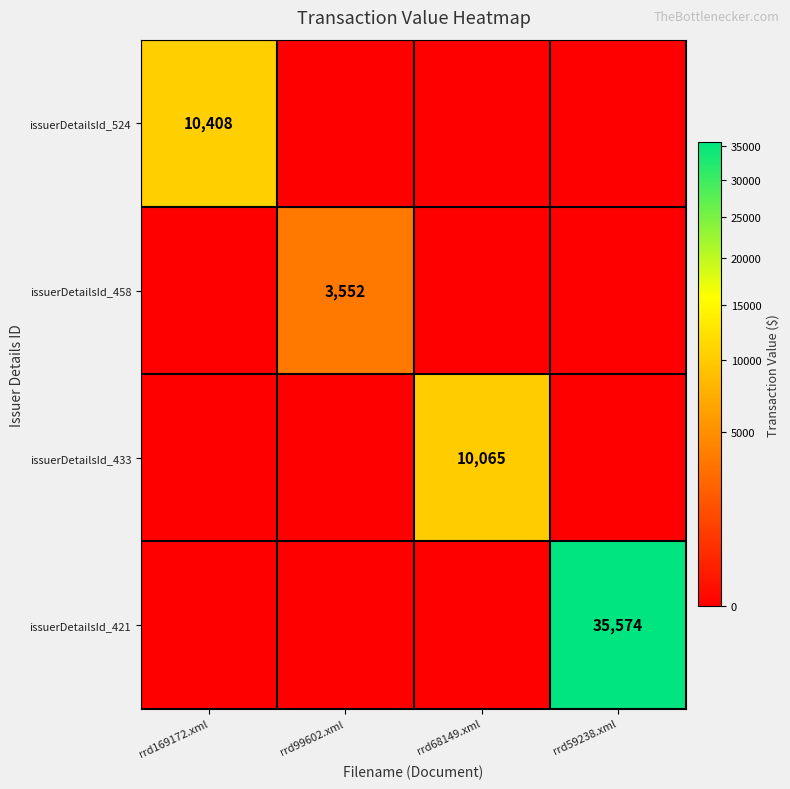

Count the number of data series in this chart.

4